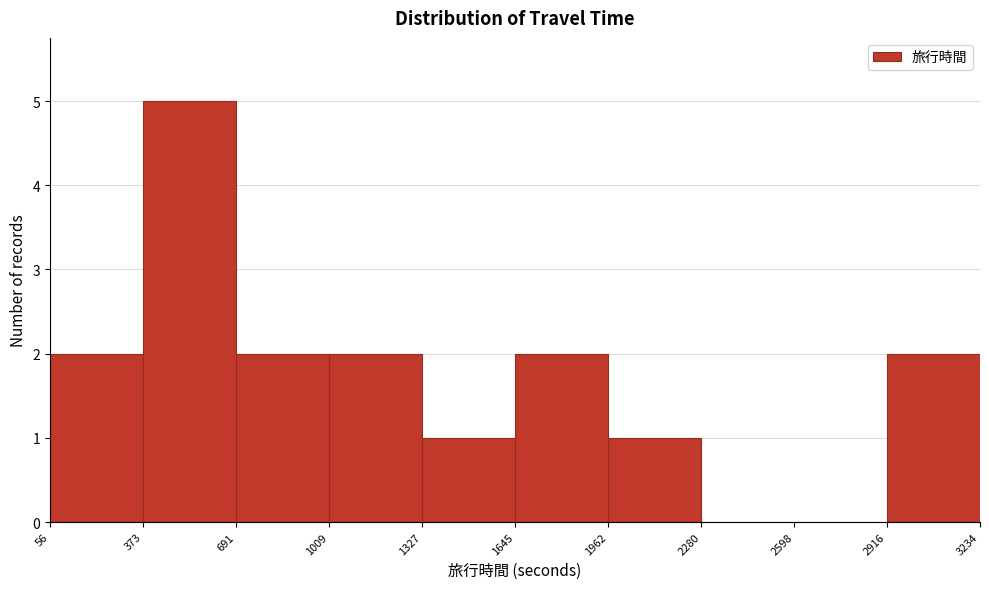

Over which range of the x-axis is the bar tallest?

373 to 691